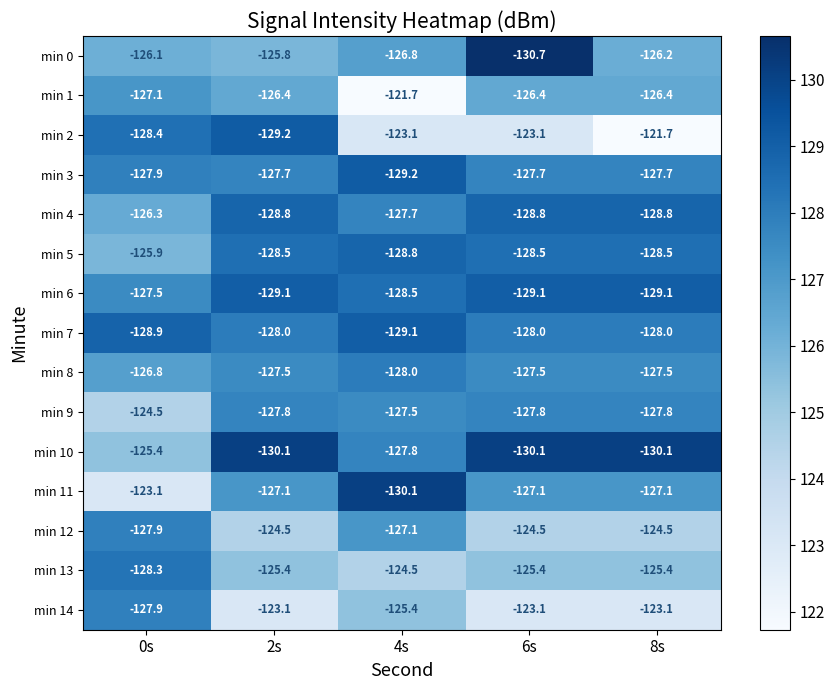

Which series has the widest spread of values?

min 2